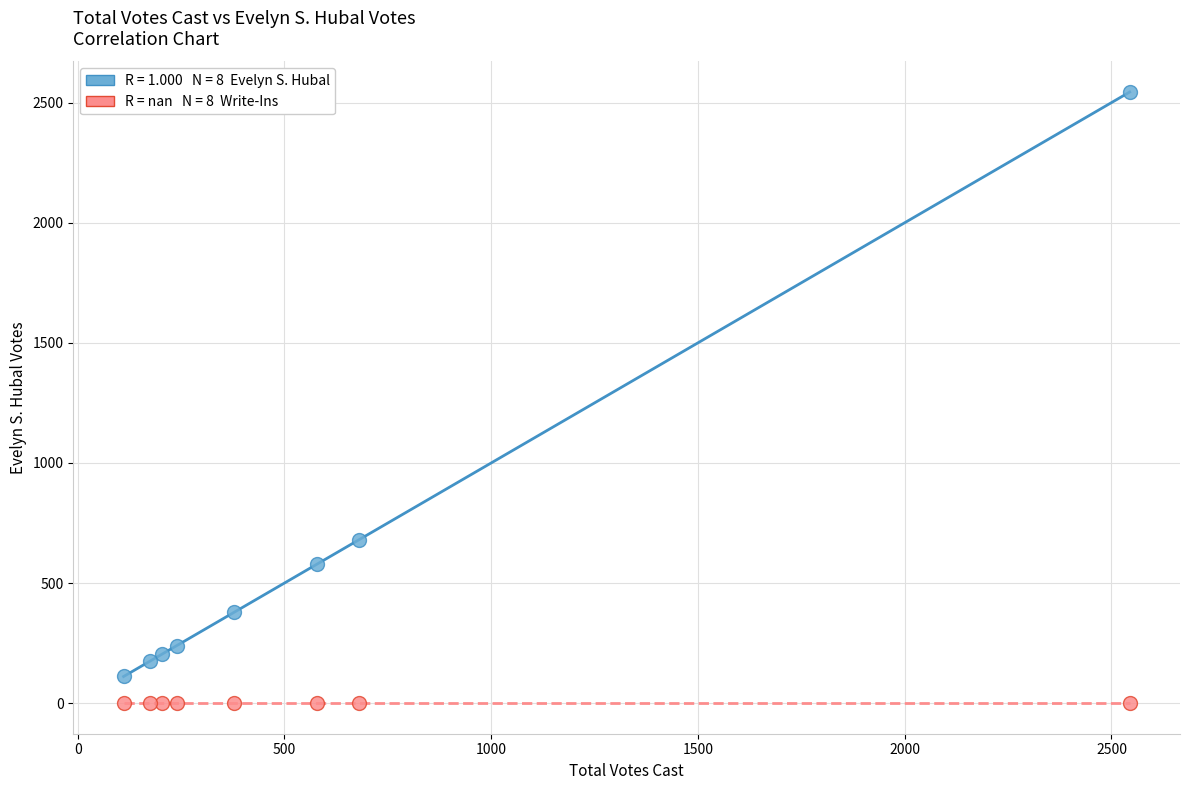

Across all series, what Y value is closest to 1272?

680